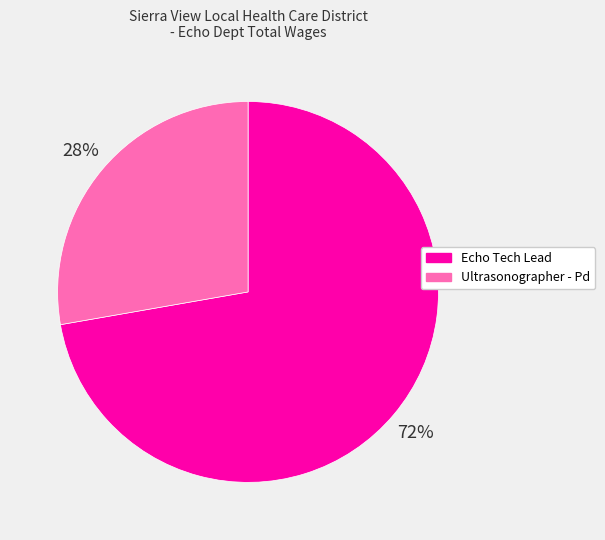

Which slice is the largest?

Echo Tech Lead